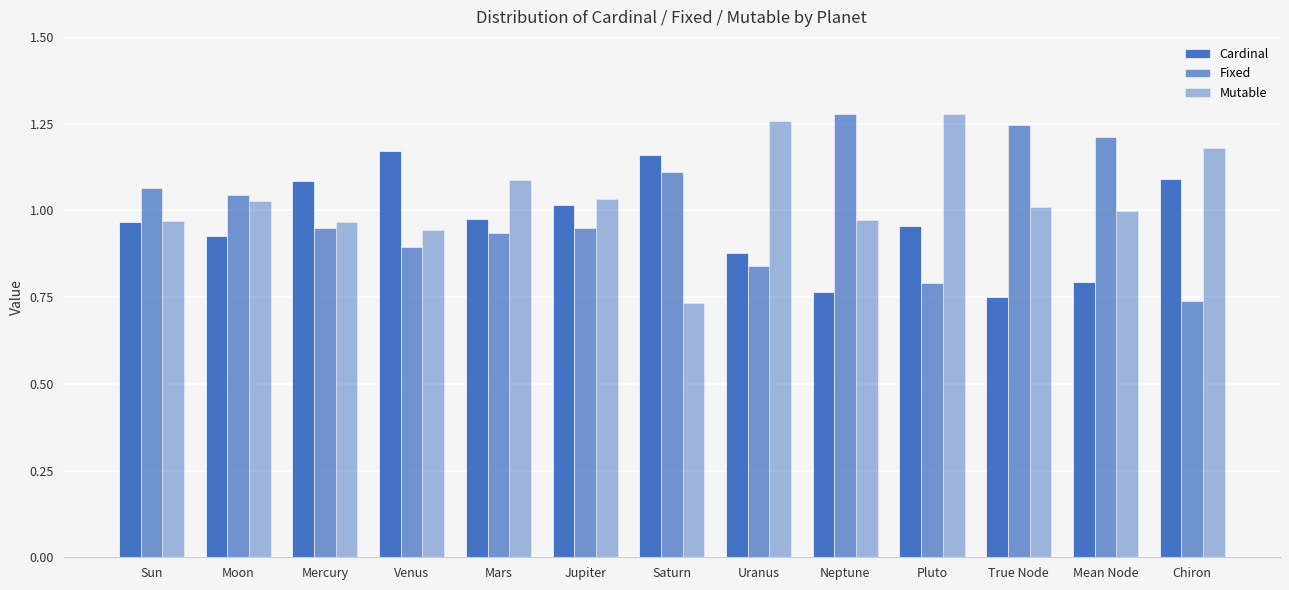

Count the number of categories in the chart.

13